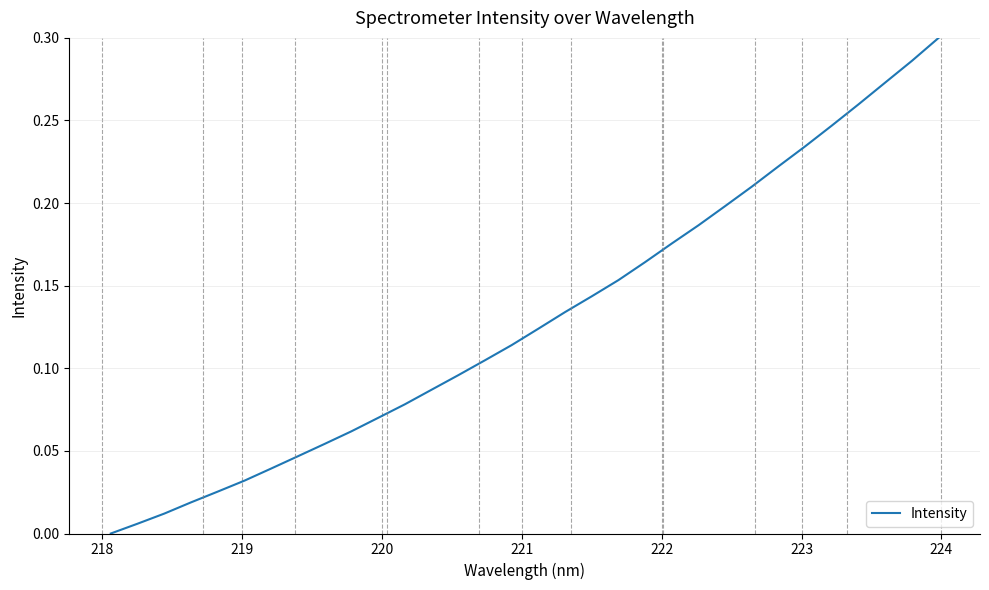

Count the number of categories in the chart.

32